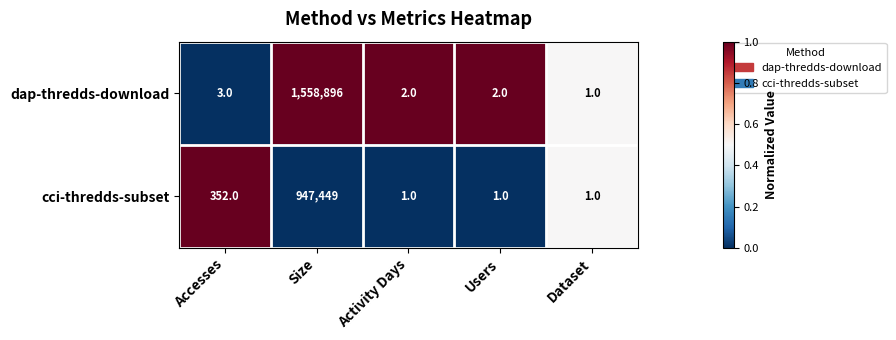

Count the number of categories in the chart.

5